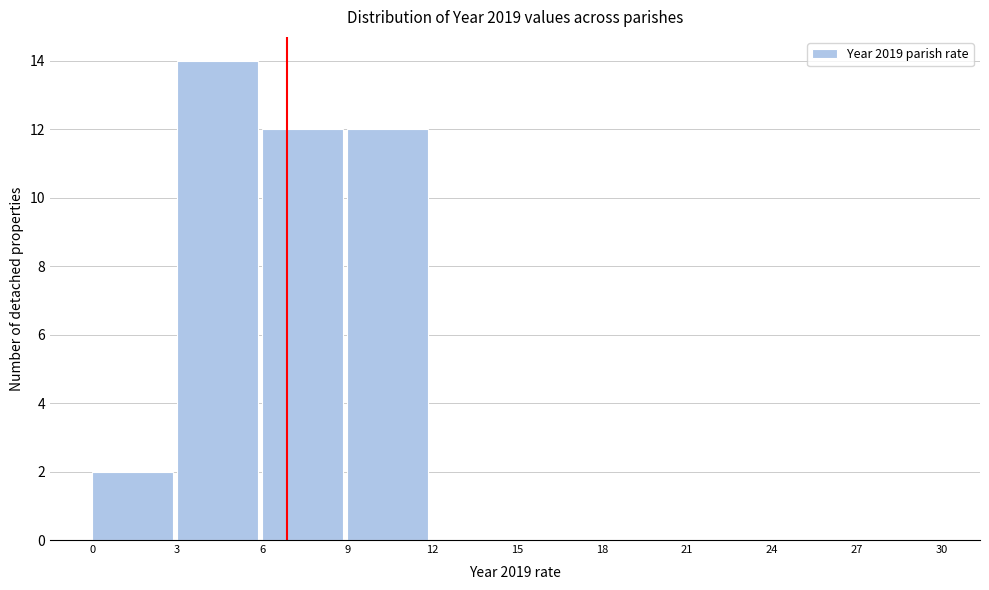

Reading left to right, list every bar in this chart as the range it spans on the x-axis followed by its height. The values are not printed on the chart, so give them approximately, as read against the axis.

0 to 3: 2
3 to 6: 14
6 to 9: 12
9 to 12: 12
12 to 15: 0
15 to 18: 0
18 to 21: 0
21 to 24: 0
24 to 27: 0
27 to 30: 0